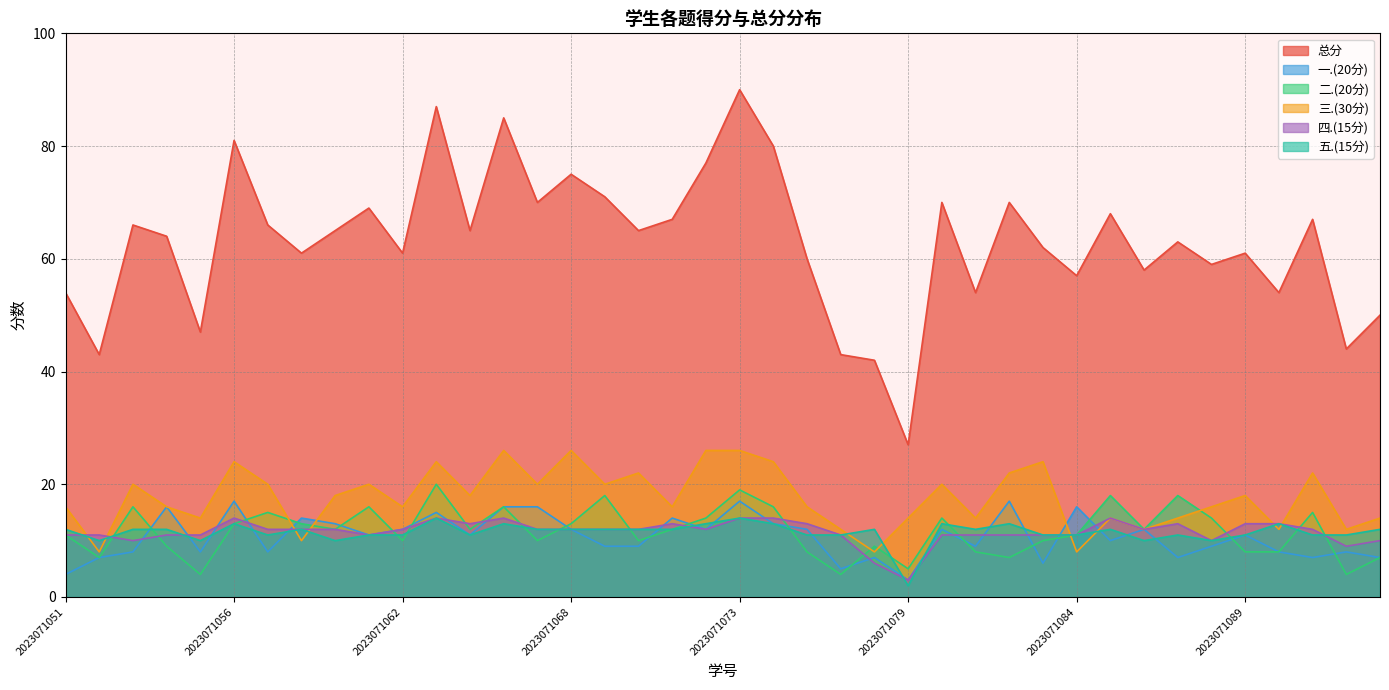

What are all the series names shown in the legend?

总分, 一.(20分), 二.(20分), 三.(30分), 四.(15分), 五.(15分)